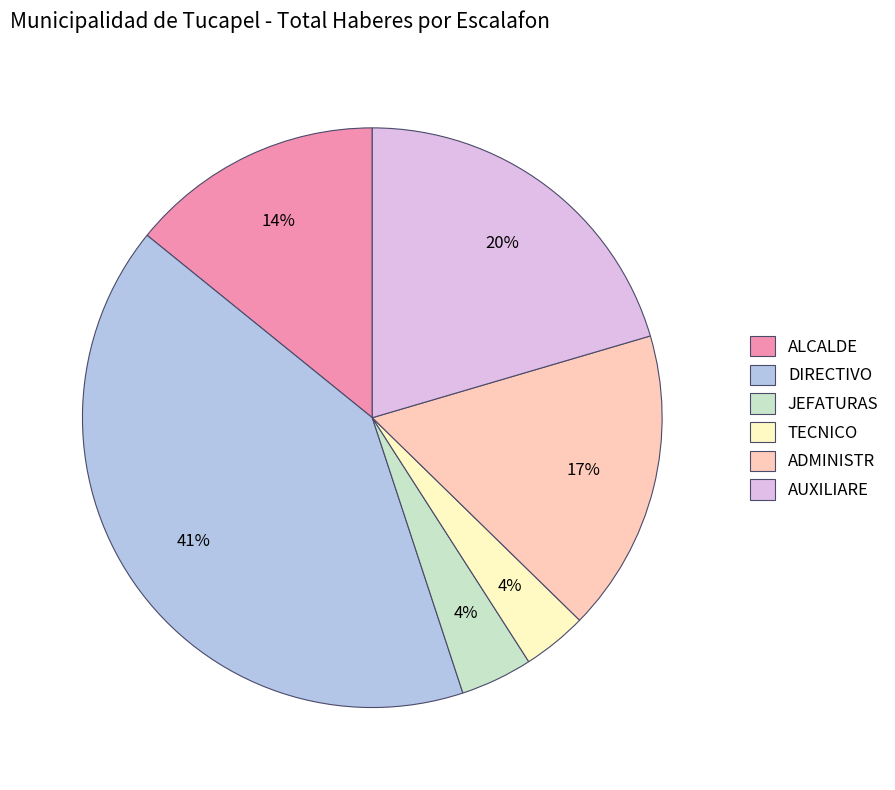

To the nearest percent, what percentage of the pie is ADMINISTR?

17%